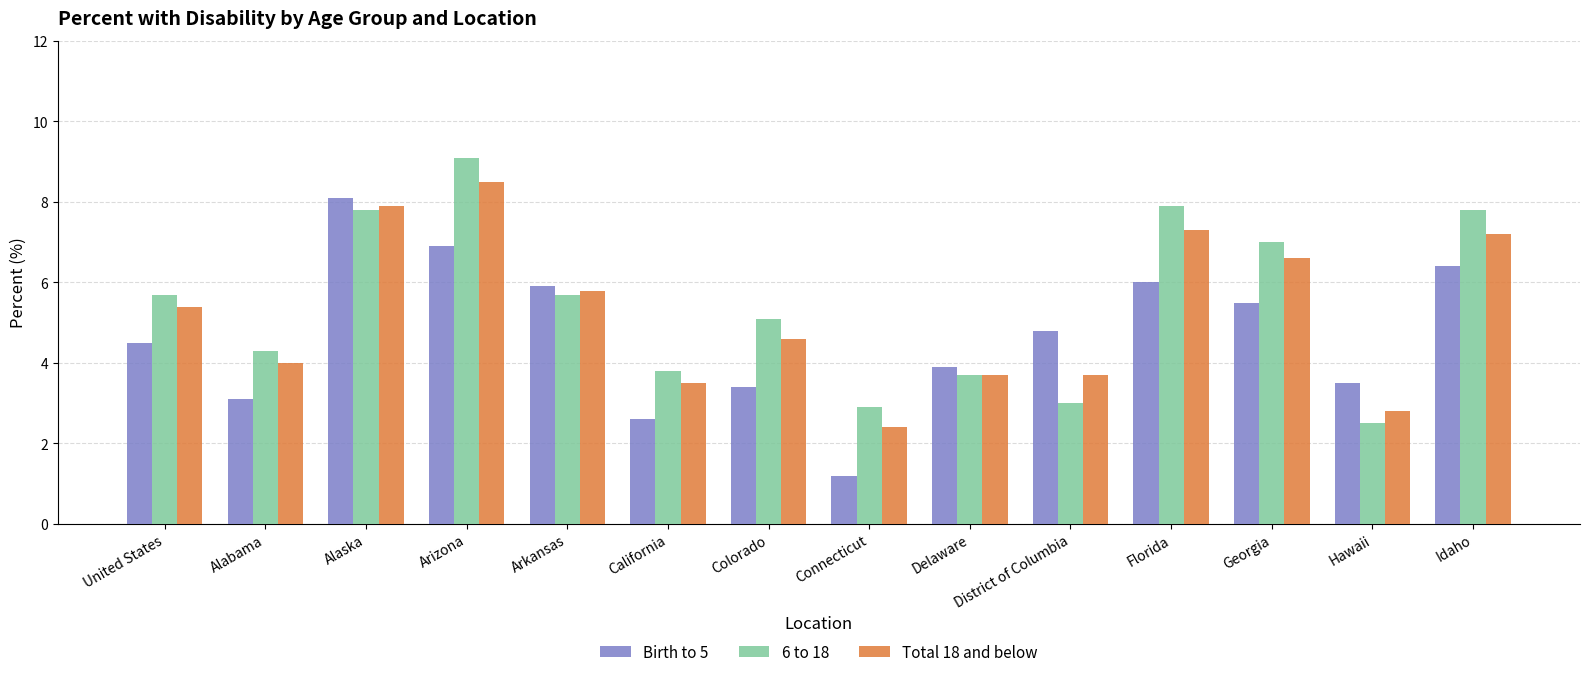

The value of 6 to 18 at Colorado is 5.1. True or false?

True